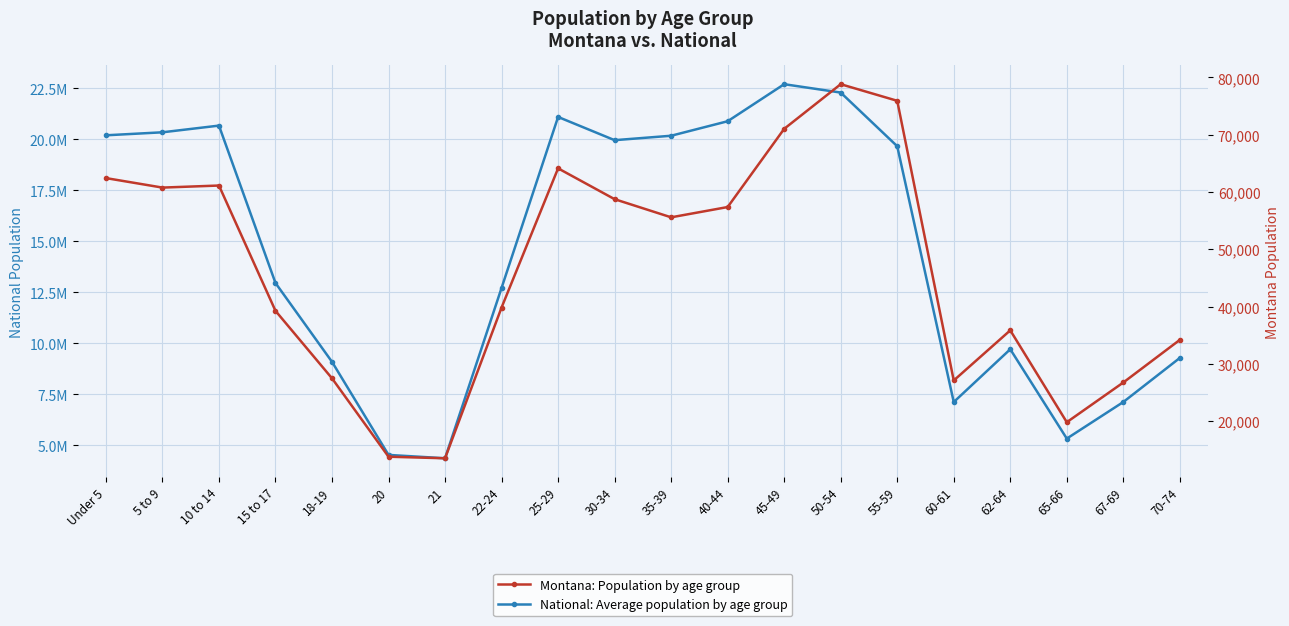

Is the value of National: Average population by age group at 5 to 9 greater than the value of Montana: Population by age group at 30-34?

Yes